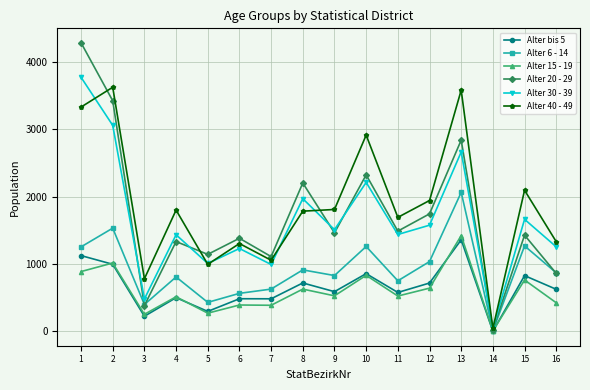

What is the difference between the maximum and second lowest values in the Alter 6 - 14 series?

1664